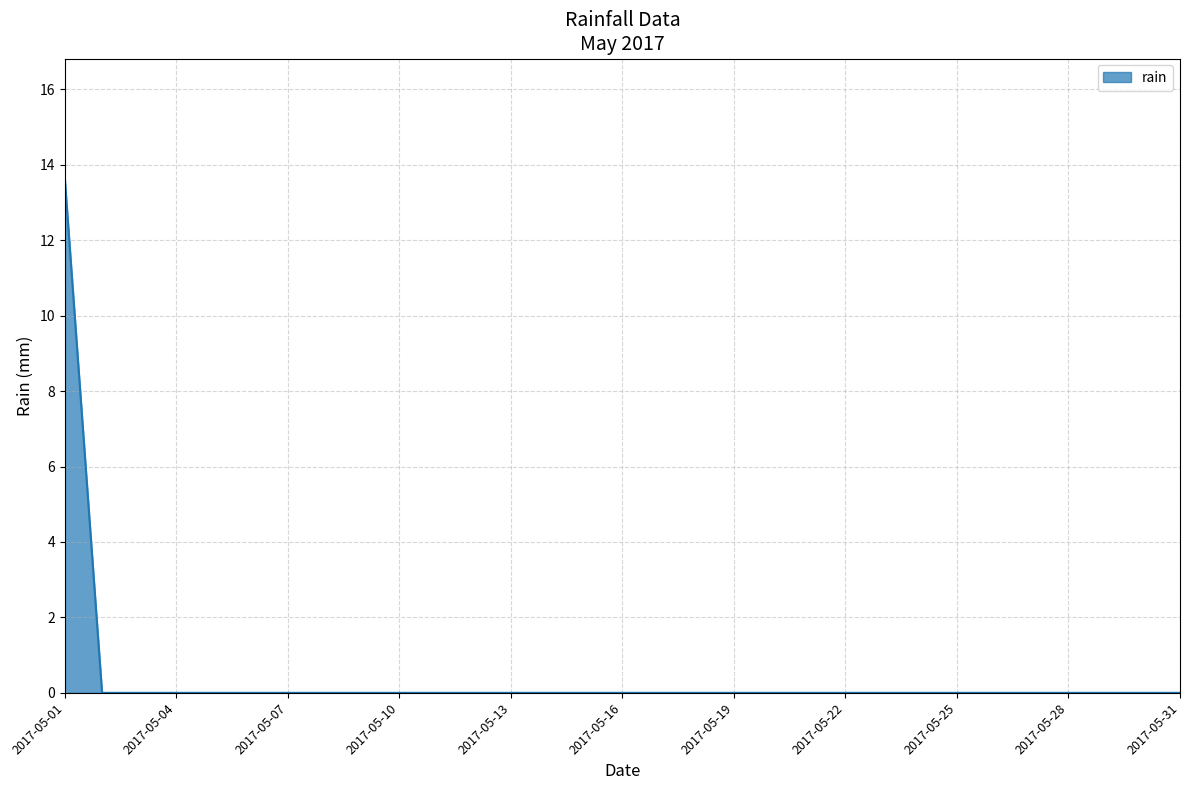

What is the greatest value displayed?

13.6